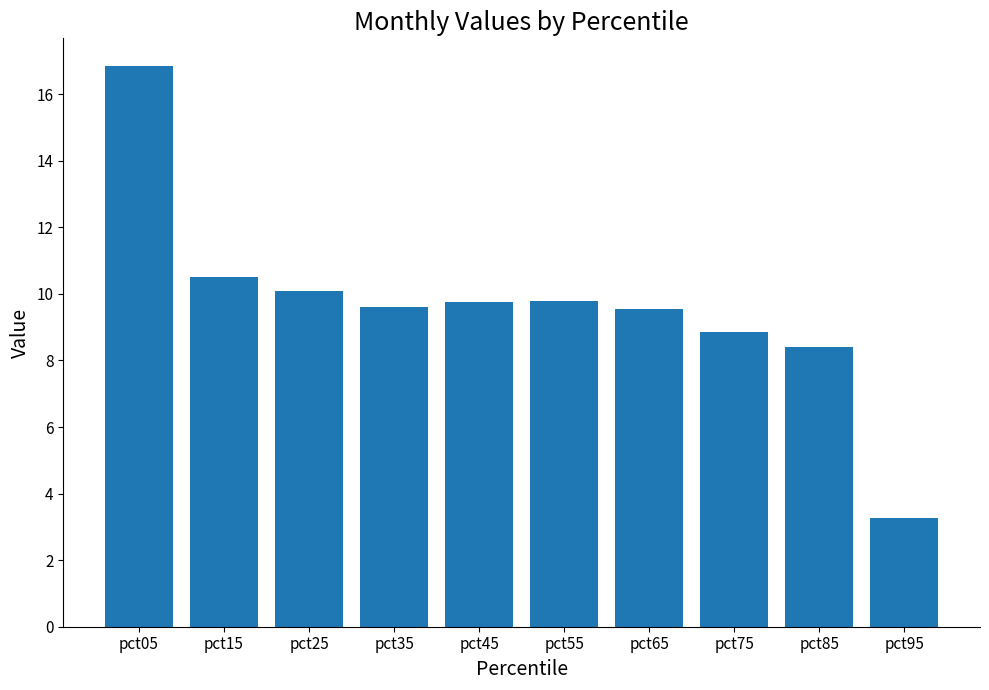

Which label corresponds to the smallest value in the chart?

pct95